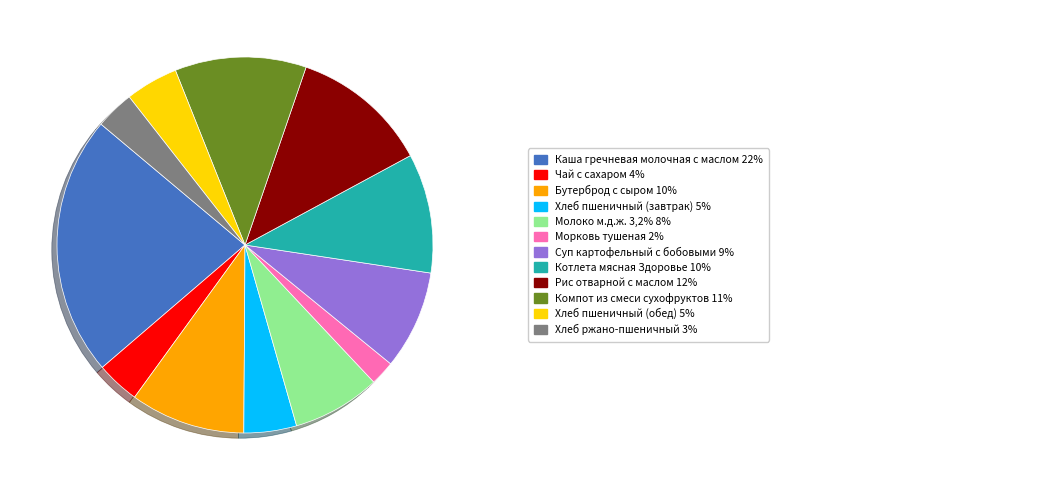

Is there a majority slice in this chart?

No